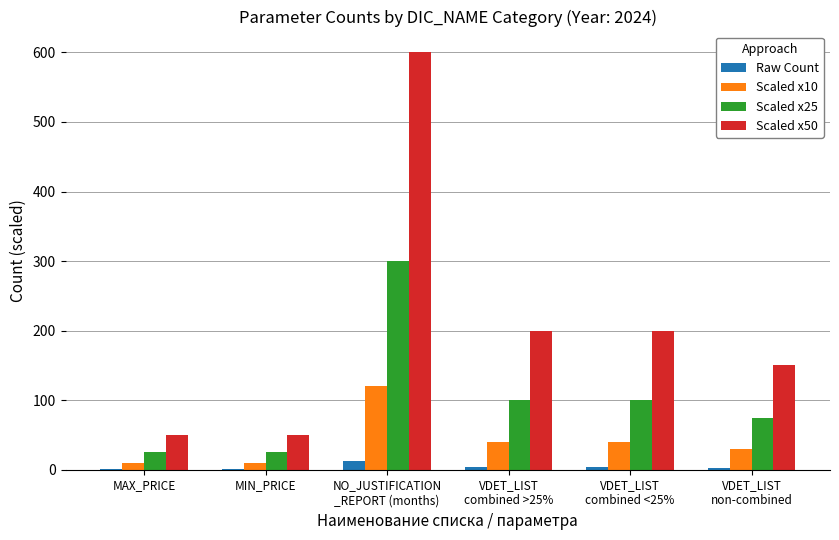

Is it true that Scaled x50 equals 111 at VDET_LIST
combined <25%?

False